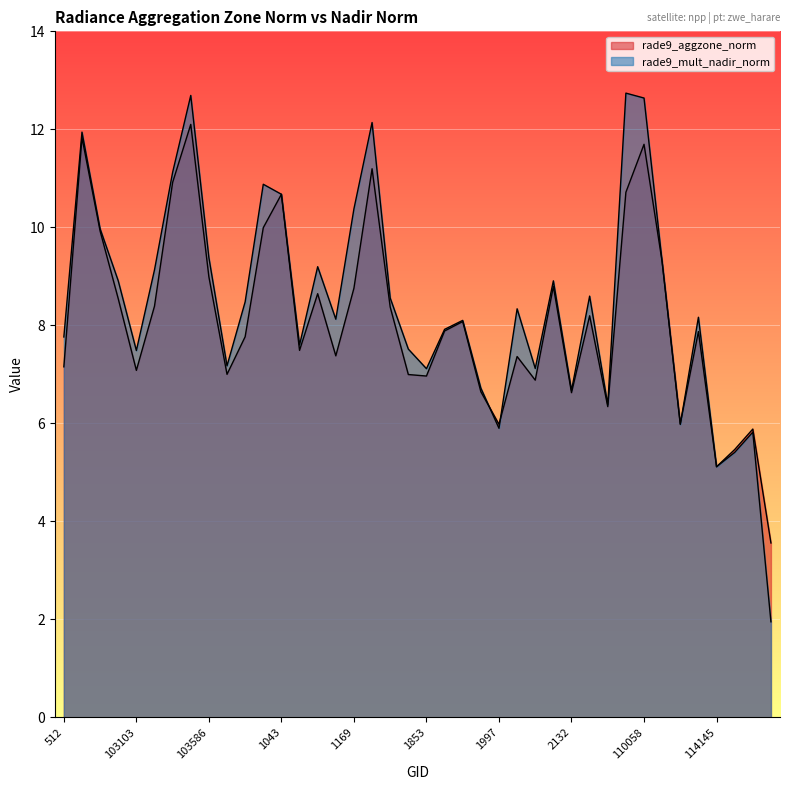

Between 1997 and 109695, which series saw the biggest shift?

rade9_mult_nadir_norm